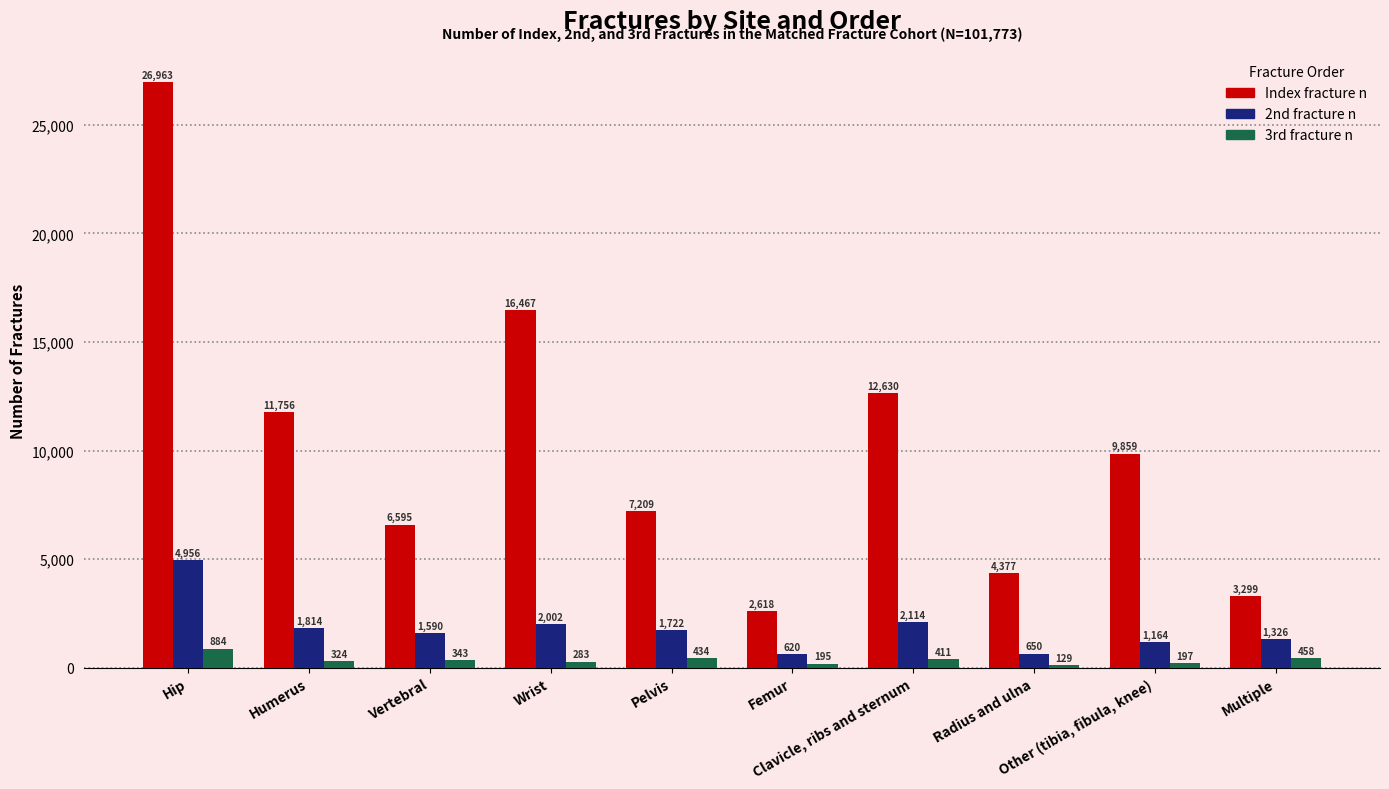

Is the value of Index fracture n at Pelvis greater than the value of 2nd fracture n at Femur?

Yes